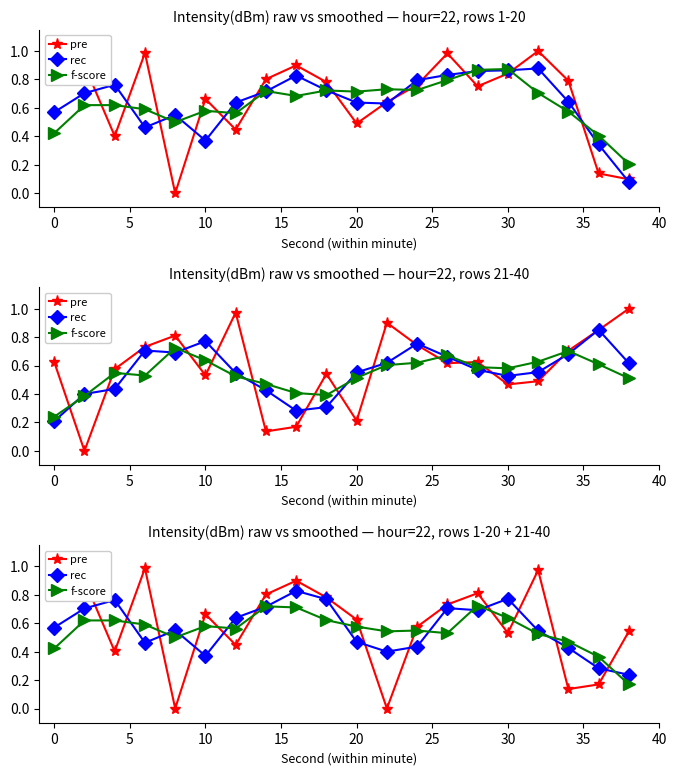

Between 17 and 18, which is larger?

18